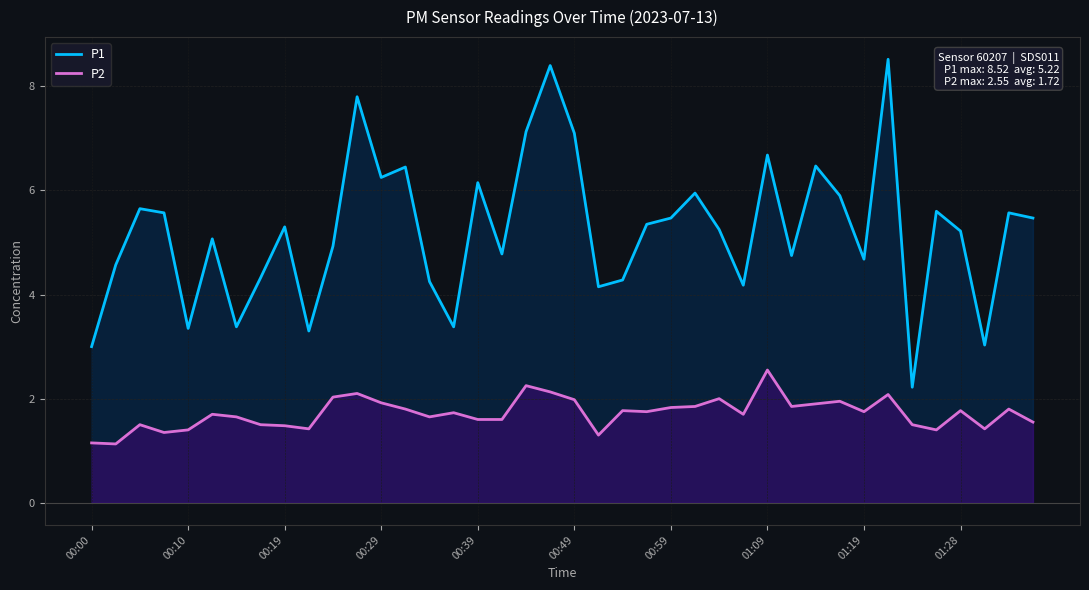

True or false: P1 and P2 intersect in this chart.

False